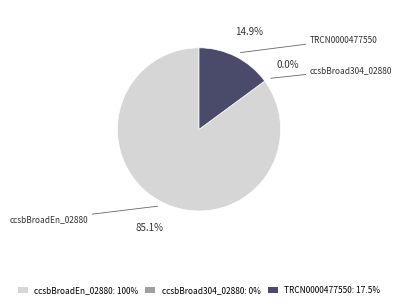

To the nearest percent, what percentage of the pie is ccsbBroadEn_02880?

85%